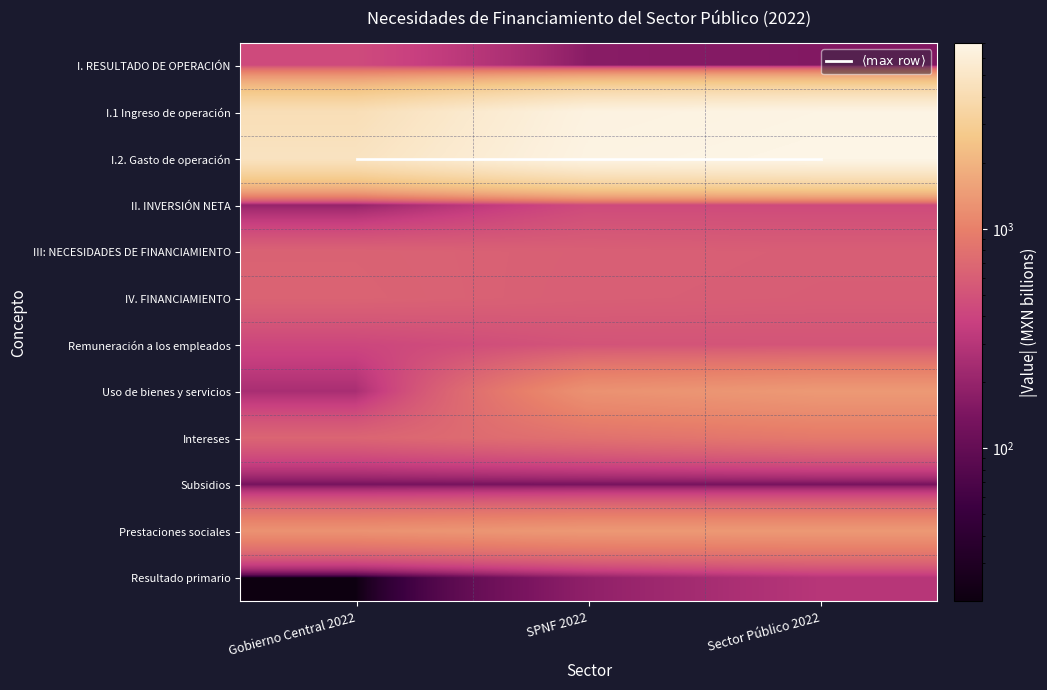

List the labels in order of Resultado primario value, largest first.

Sector Público 2022, SPNF 2022, Gobierno Central 2022